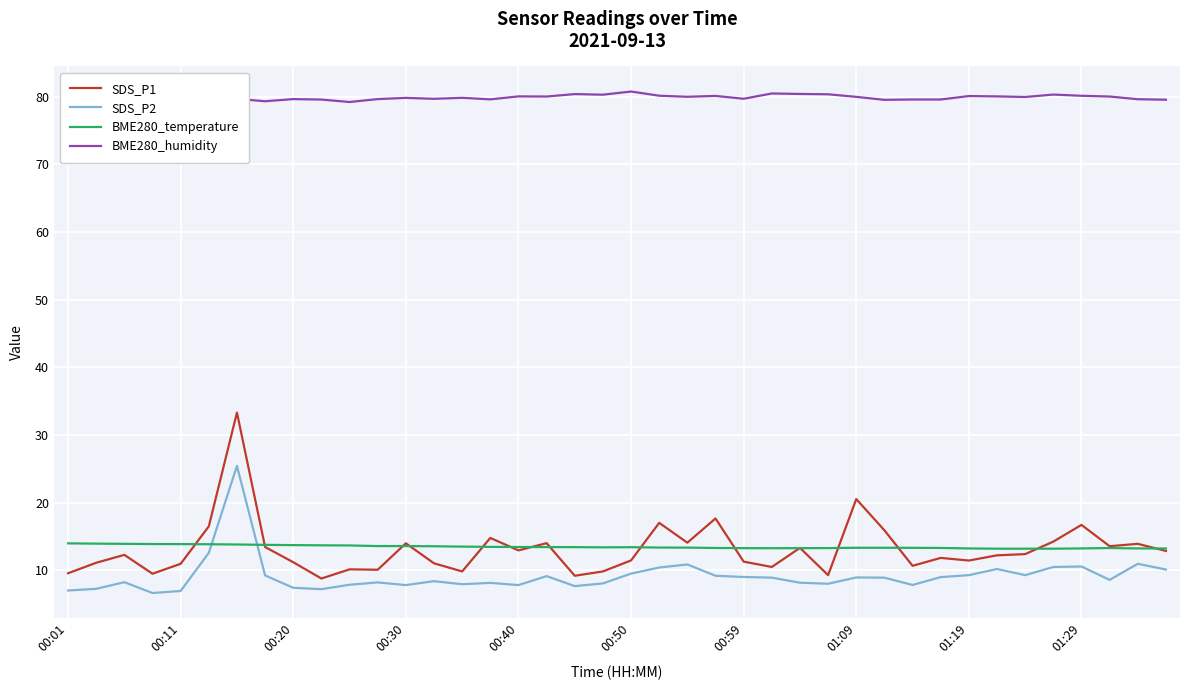

The value of BME280_temperature at 00:40 is 13.4. True or false?

True